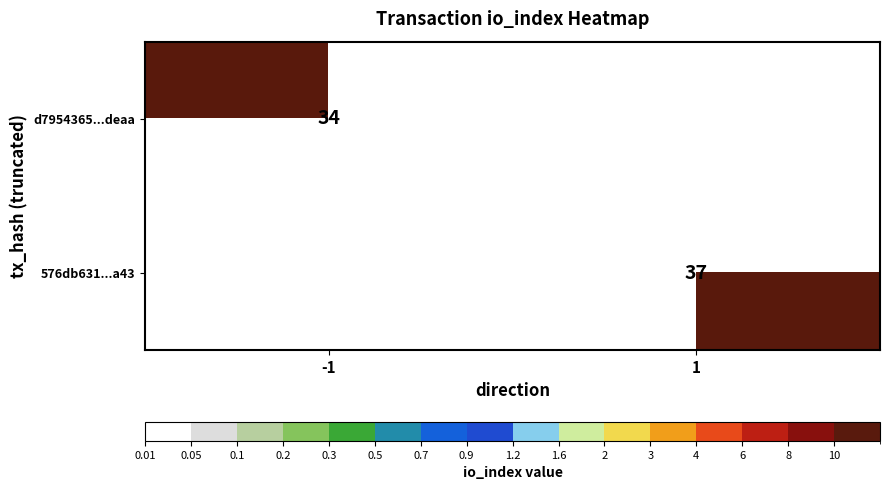

Is it true that d7954365...deaa equals 48 at -1?

False